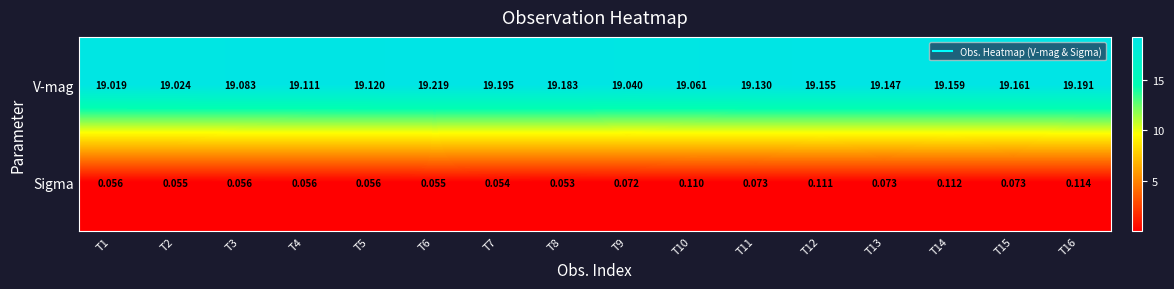

Rank the series by their maximum value, from lowest to highest.

Sigma, V-mag